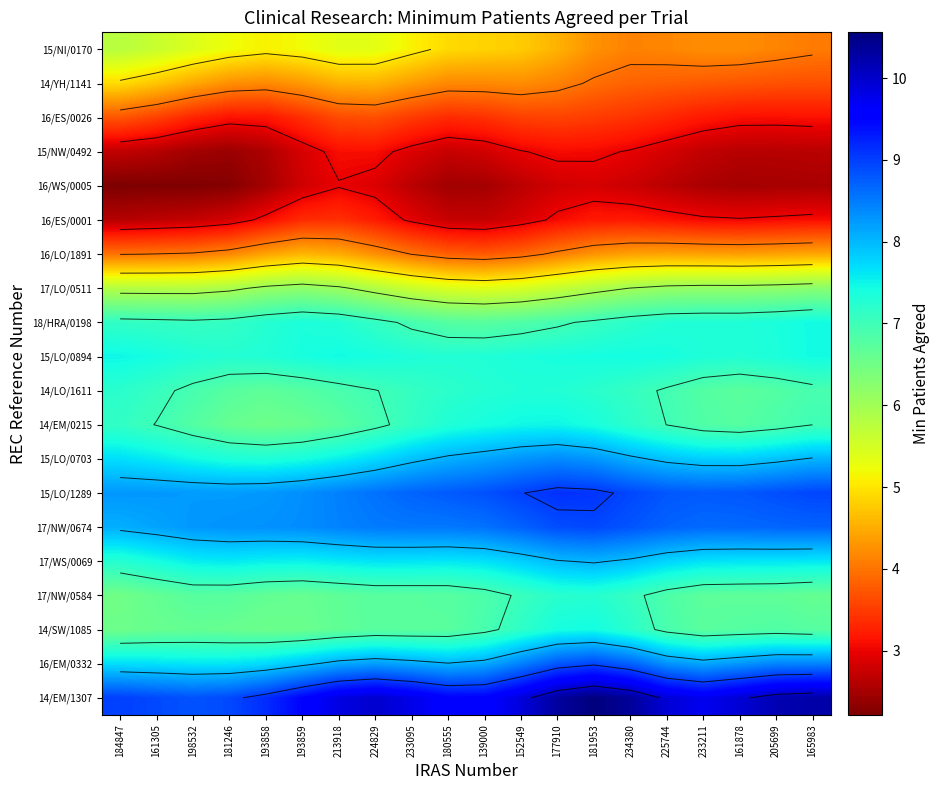

Is it true that 14/LO/1611 equals 11.6 at 161878?

False